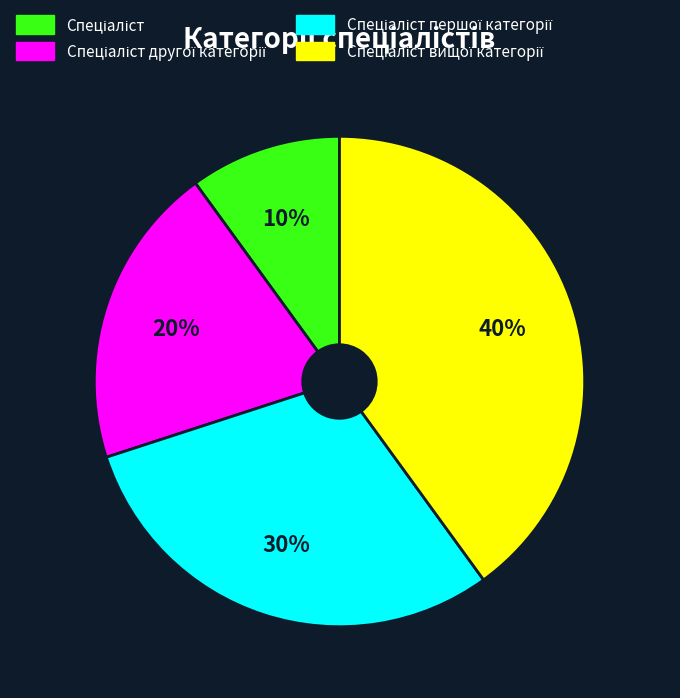

Is there a majority slice in this chart?

No